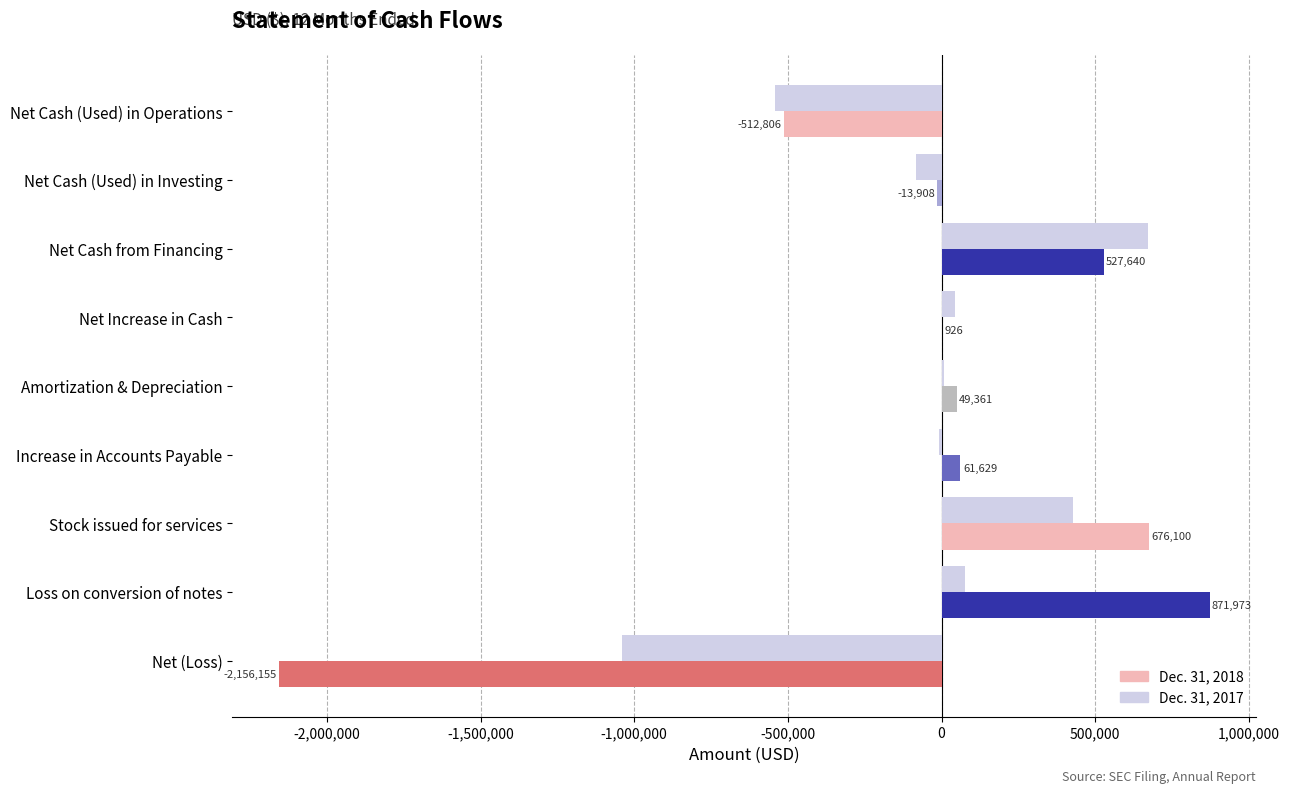

Which label corresponds to the largest value in the chart?

Loss on conversion of notes